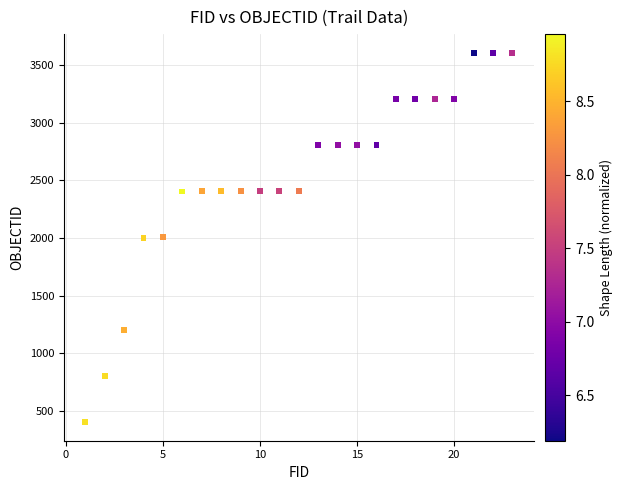

What is the range of X values (max minus min)?

22